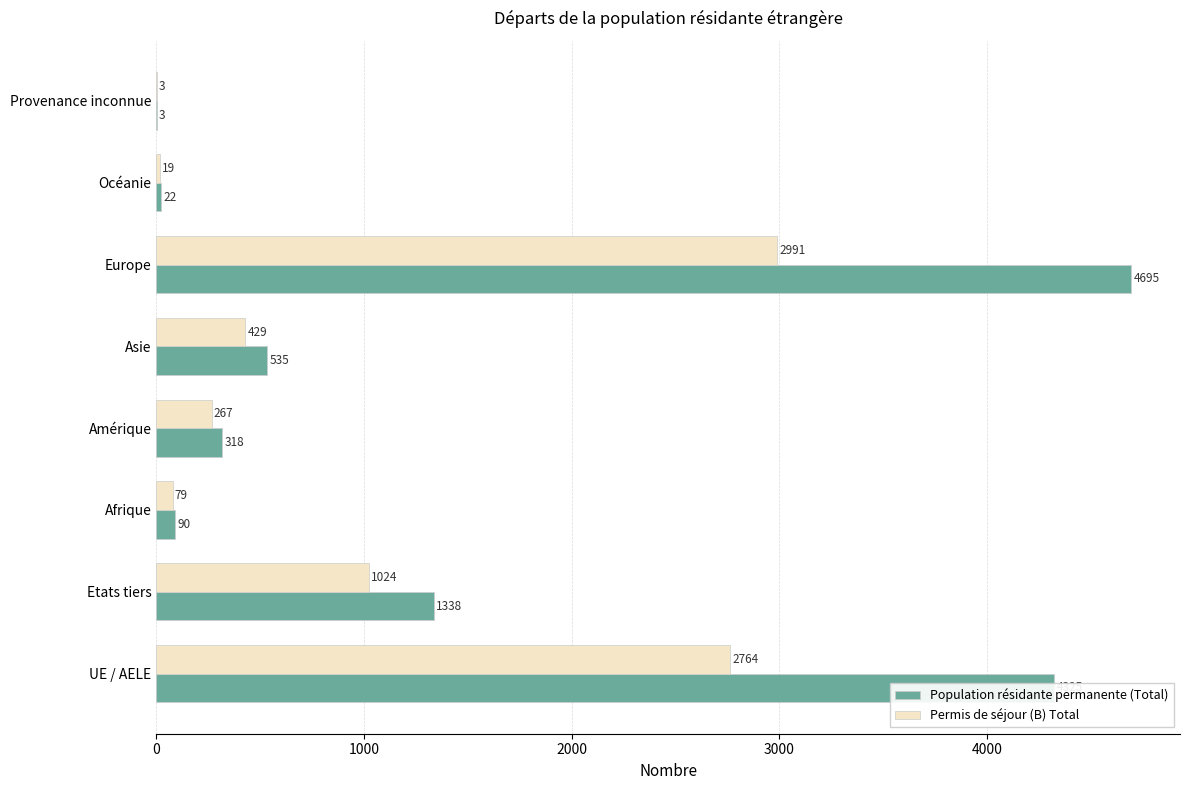

What is the sum of the Population résidante permanente (Total) values at Océanie and Provenance inconnue?

25